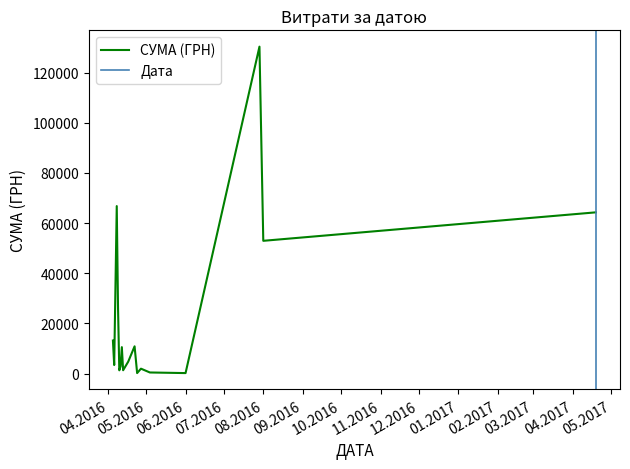

Count the number of values greater than 3059.

20